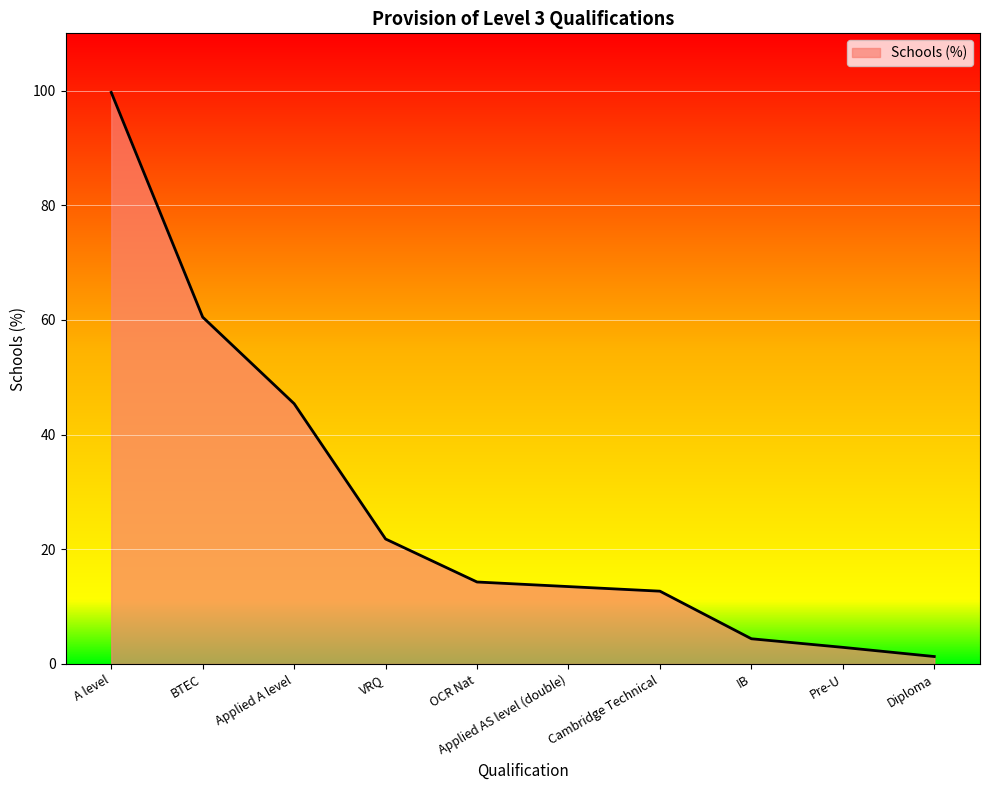

What value does the data have at VRQ?

21.8